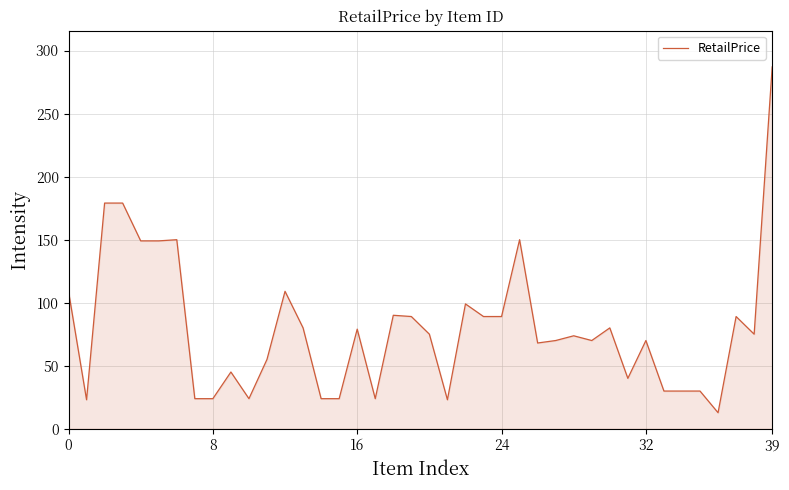

What is the maximum value shown in the chart?

287.0